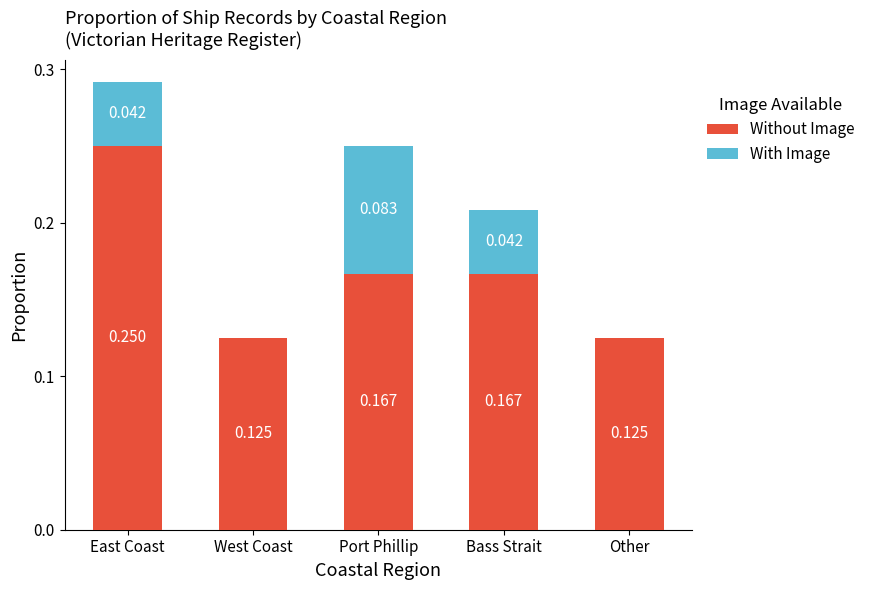

At which category is the sum across all series the highest?

East Coast